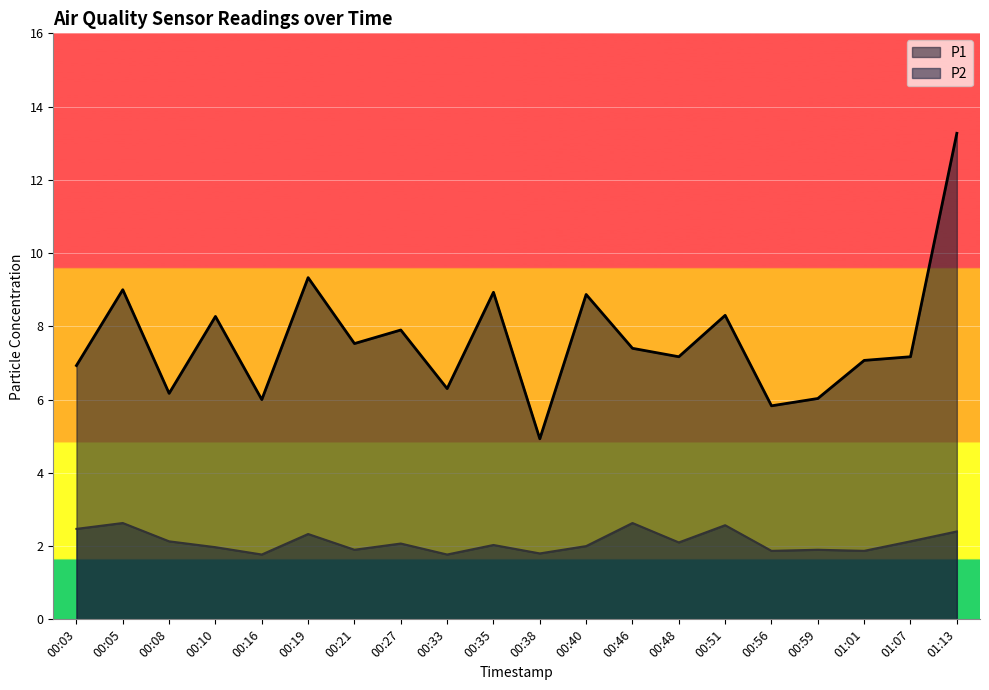

Which category has the lowest value across all series?

00:16